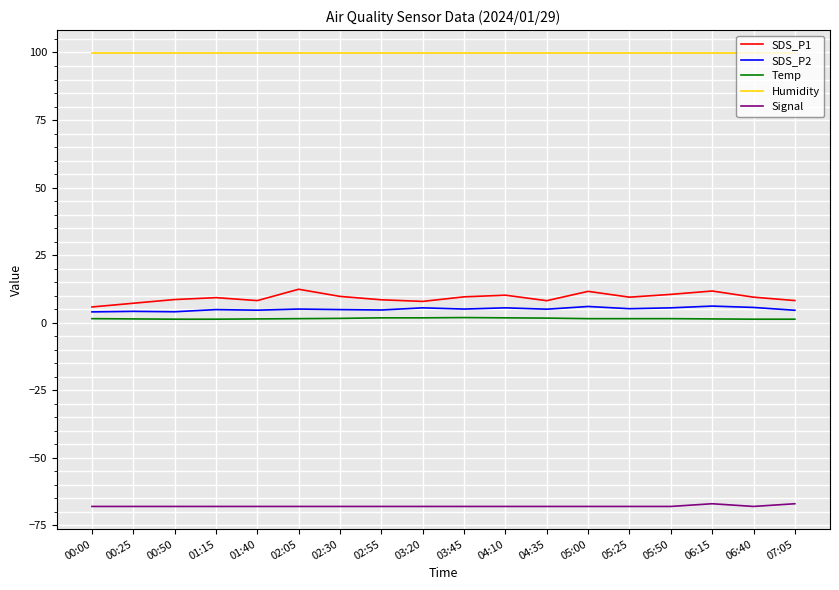

Is the value of Temp at 00:00 greater than the value of Humidity at 00:00?

No